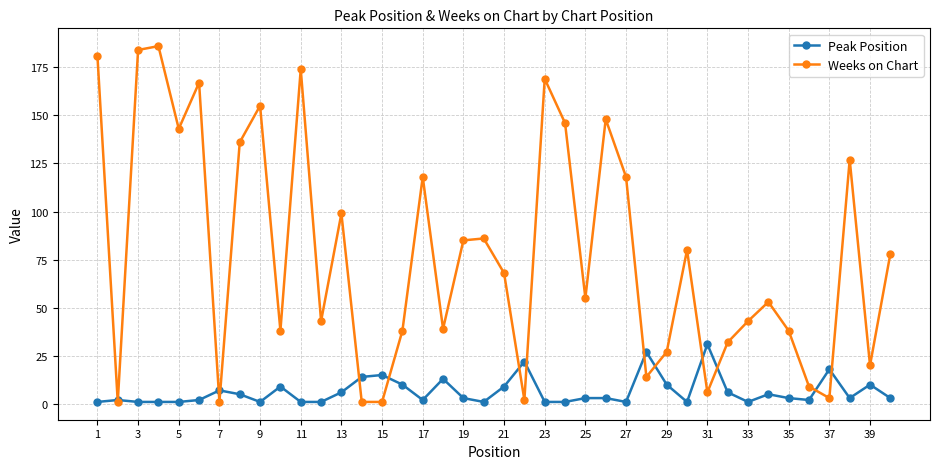

List the series in order of their overall mean, lowest first.

Peak Position, Weeks on Chart